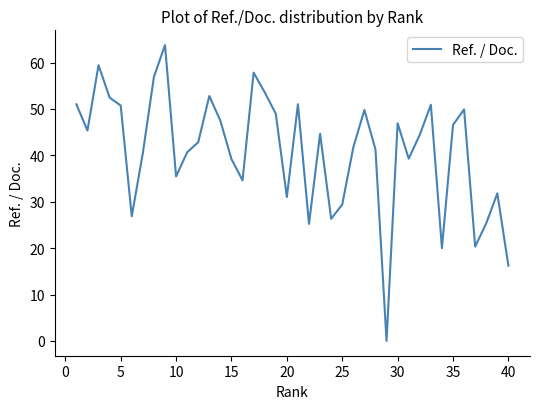

How many lines are shown in the chart?

1